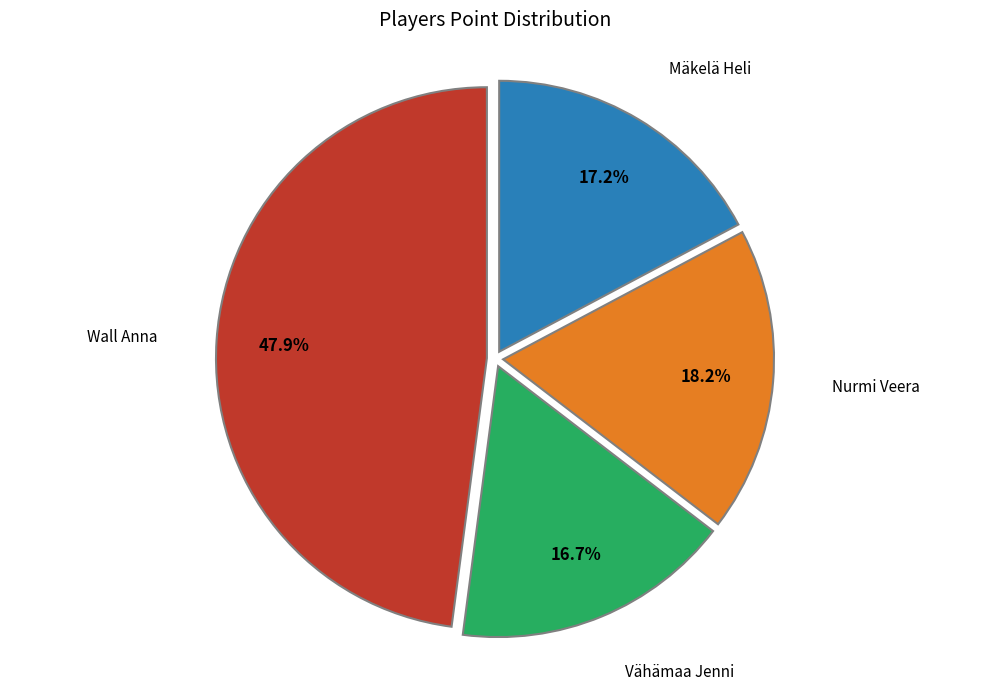

Is there any slice that represents more than half of the pie?

No